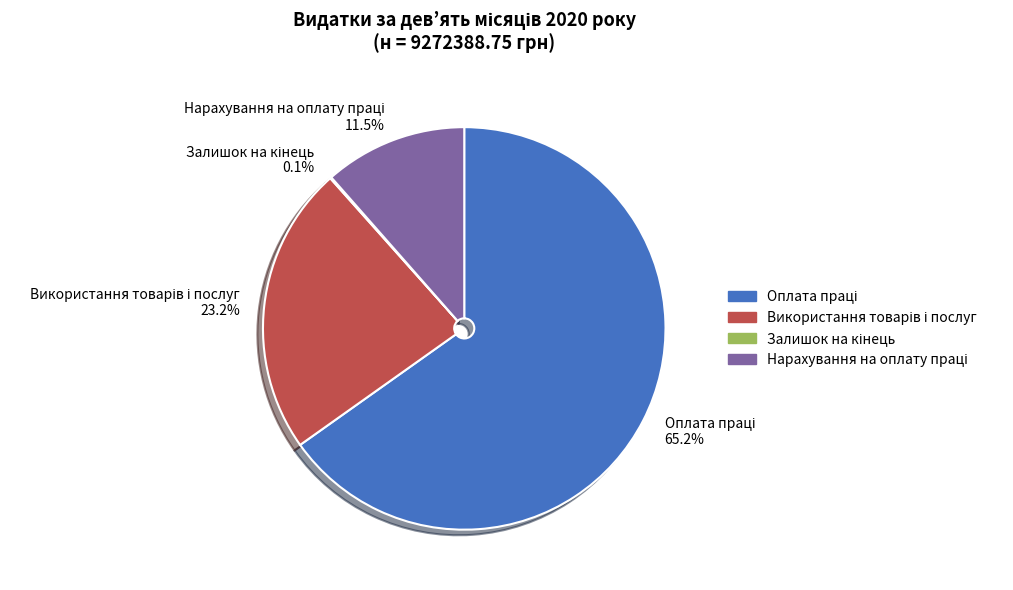

Does any single category account for the majority?

Yes